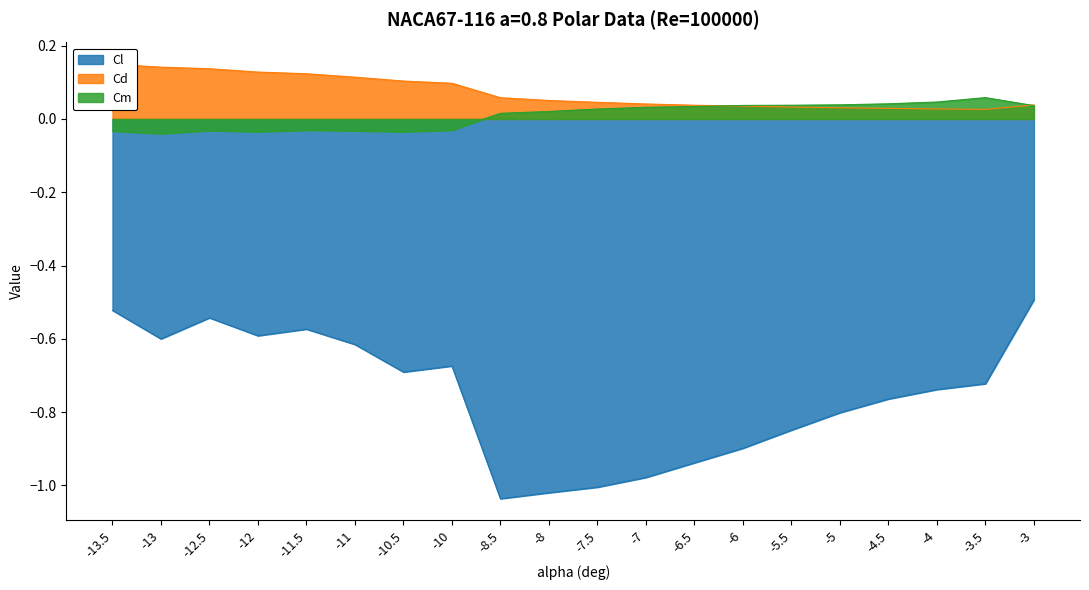

Count the number of data series in this chart.

3